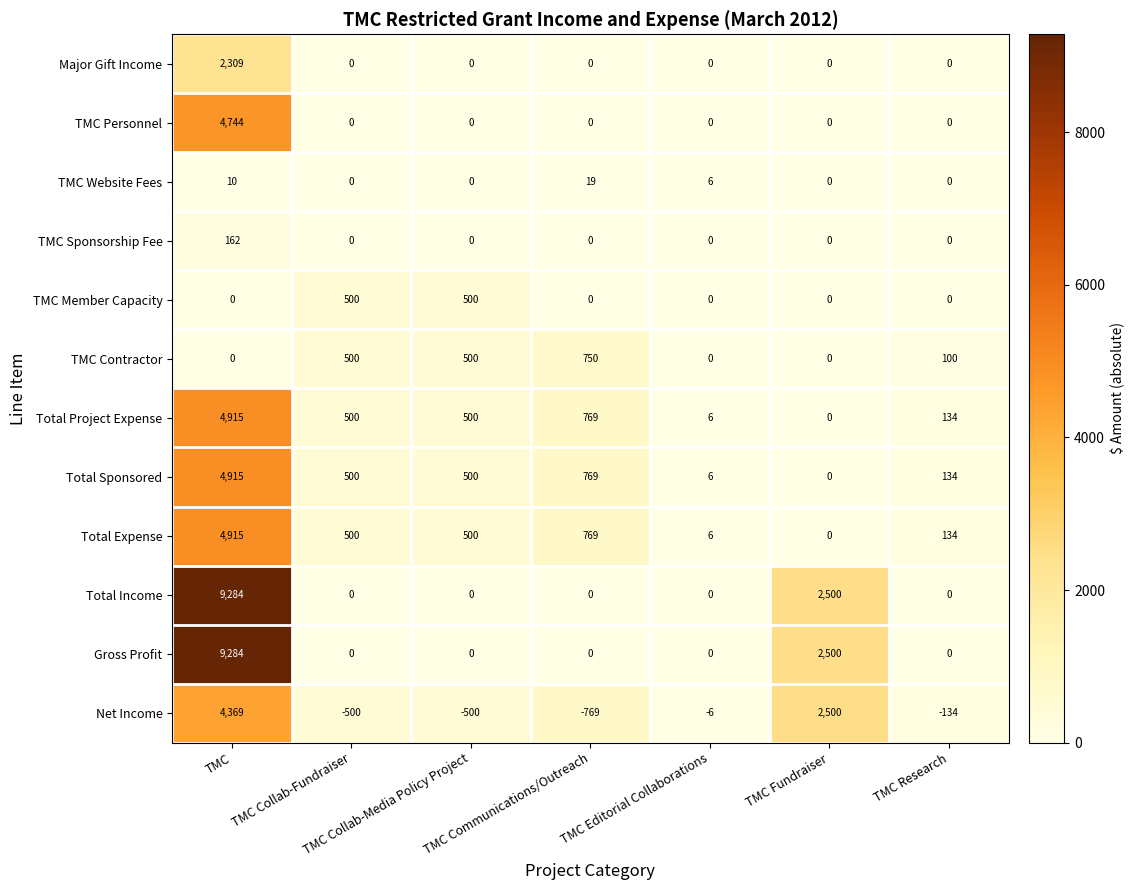

True or false: TMC Sponsorship Fee has a value of 0 at TMC Editorial Collaborations.

True